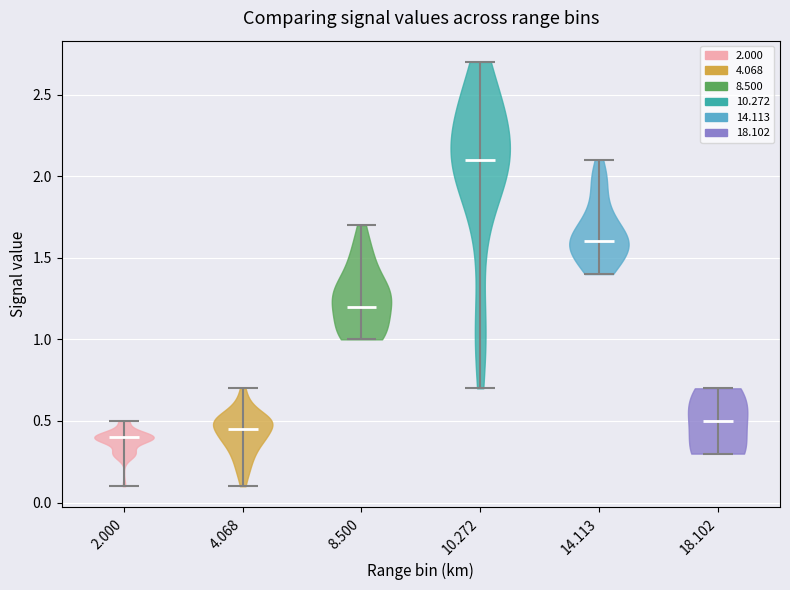

Reading left to right, read every violin against the y-axis: where its median line is, and the lowest and highest points it reaches. The values are not printed on the chart, so give them approximately, as read against the axis.

2.000: median line 0.40, lowest point 0.10, highest point 0.50
4.068: median line 0.45, lowest point 0.10, highest point 0.70
8.500: median line 1.20, lowest point 1.00, highest point 1.70
10.272: median line 2.10, lowest point 0.70, highest point 2.70
14.113: median line 1.60, lowest point 1.40, highest point 2.10
18.102: median line 0.50, lowest point 0.30, highest point 0.70